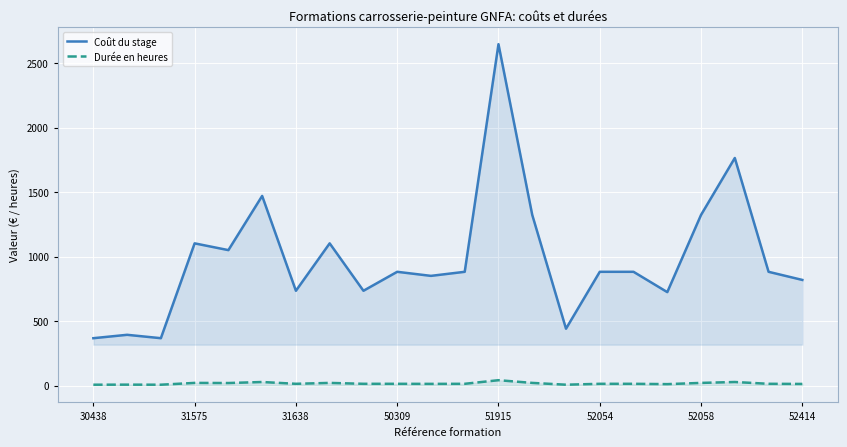

What is the value of the Coût du stage point at the 15th from the left?

441.0